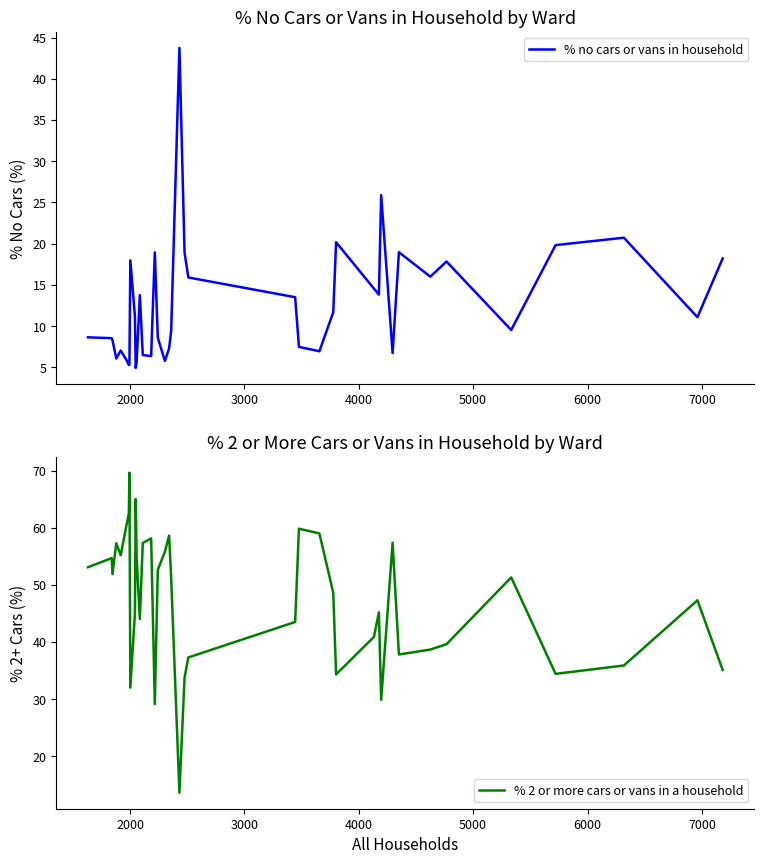

Which series ends up on top after the final intersection of % no cars or vans in household and % 2 or more cars or vans in a household?

% 2 or more cars or vans in a household